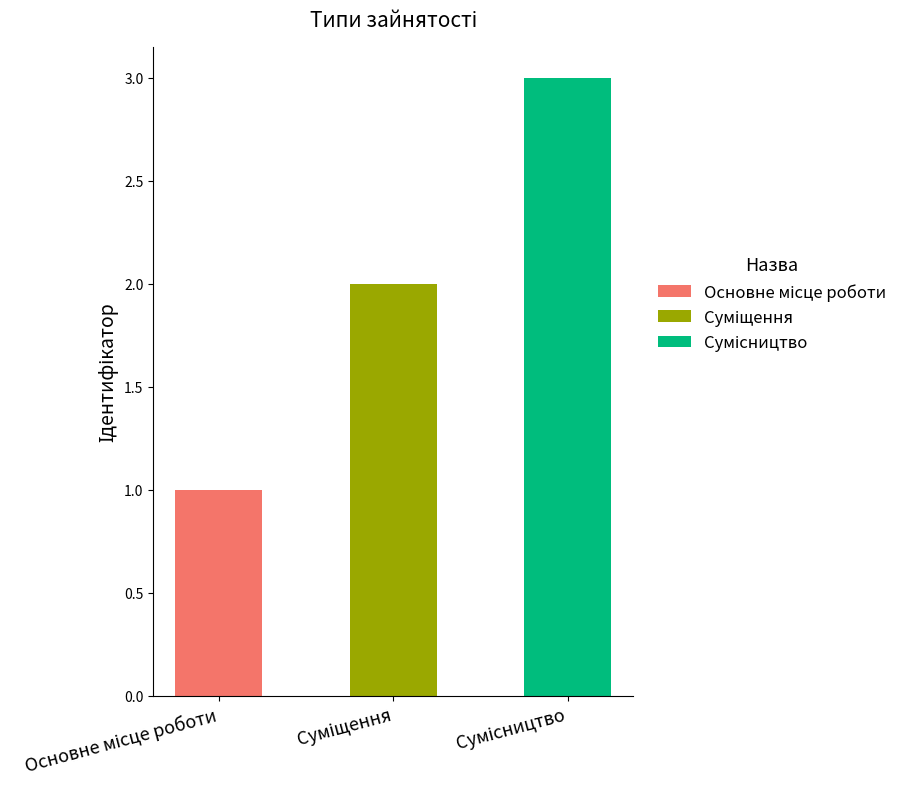

Count the values in the range 1 to 3.

3